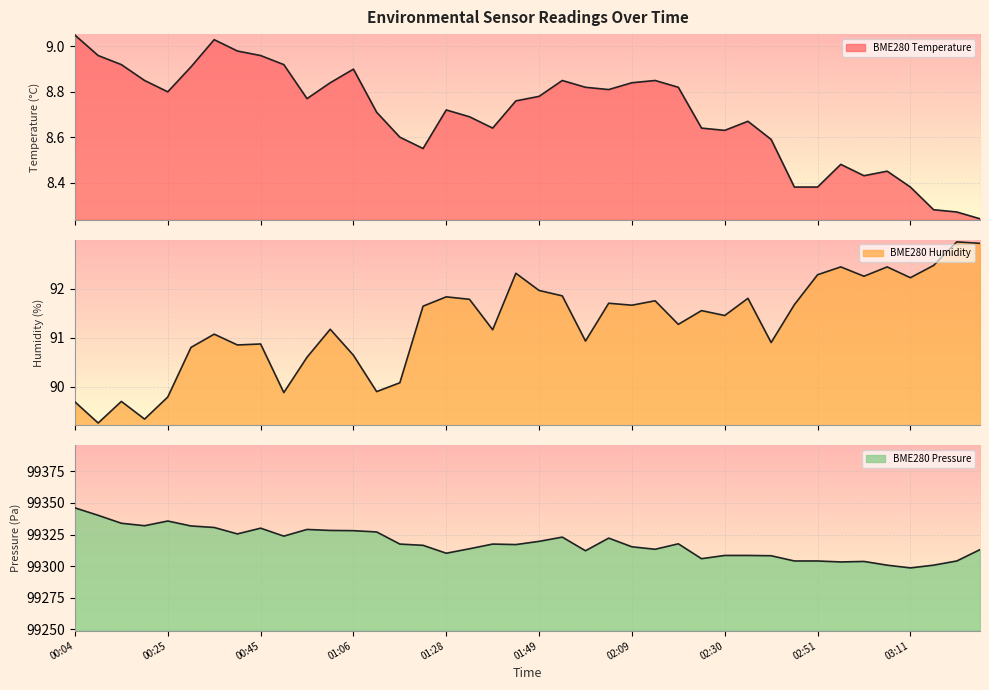

Which label corresponds to the smallest value in the chart?

03:26